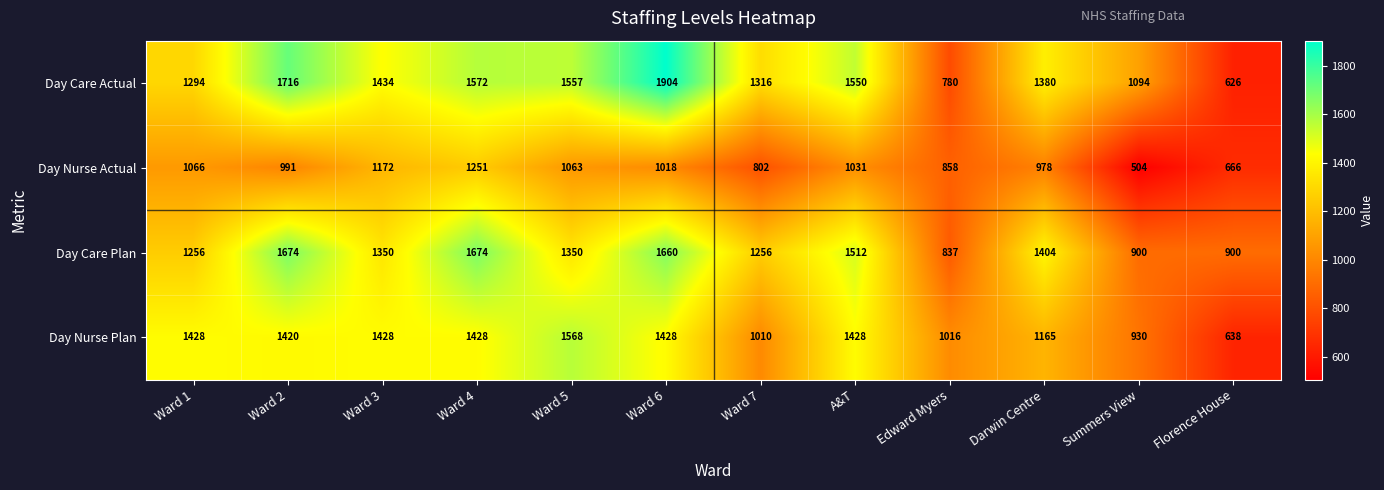

Which series has the largest range (max minus min)?

Day Care Actual